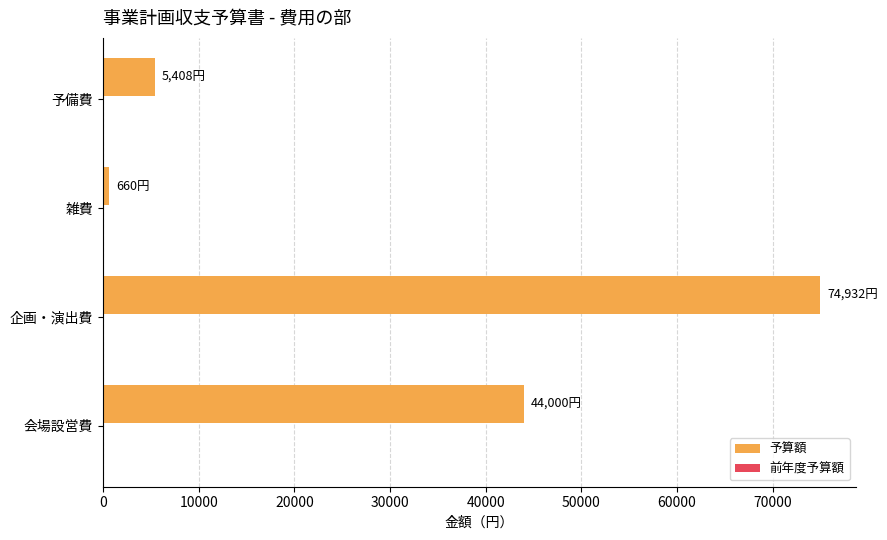

The chart shows a value of 5408 at 予備費. True or false?

True